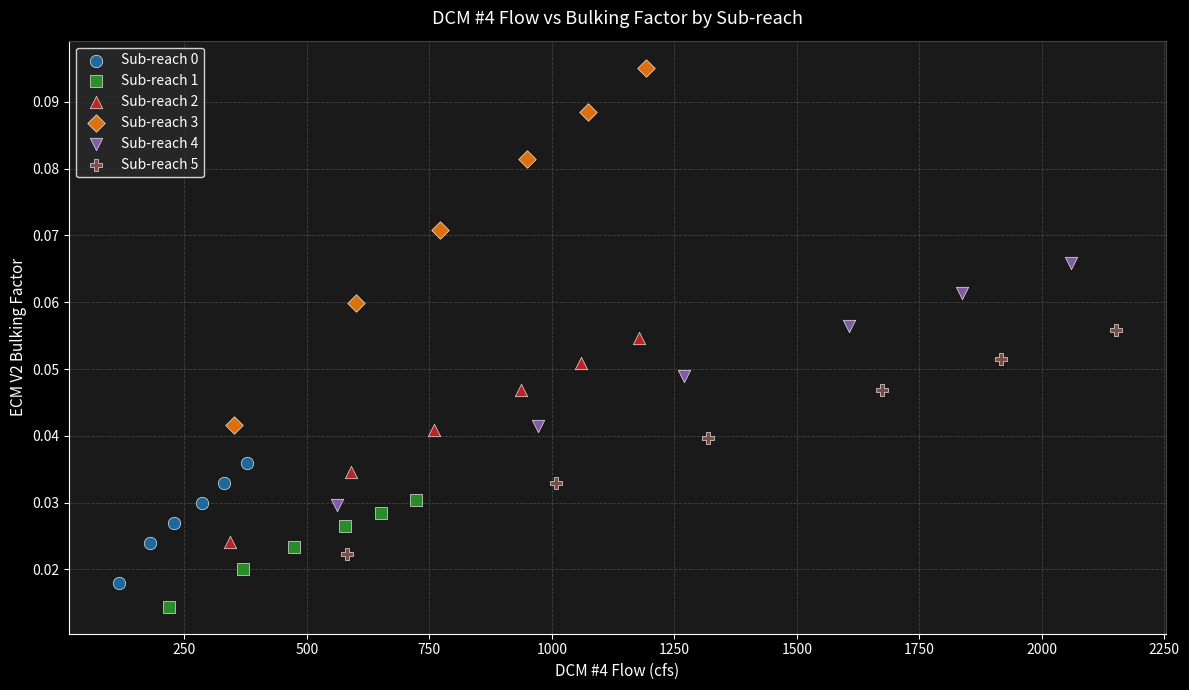

Which series has the widest spread of Y values?

Sub-reach 3